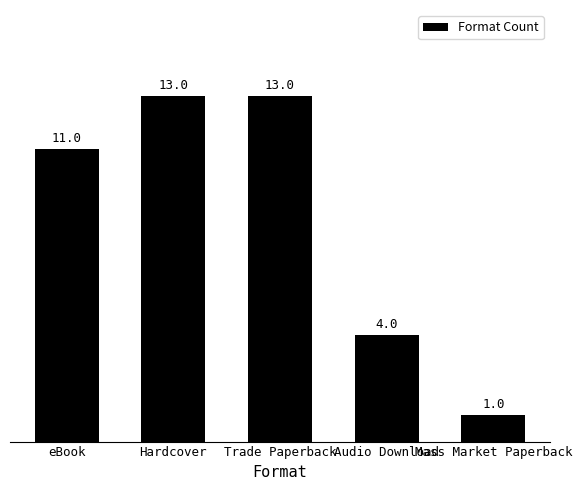

What is the smallest value displayed?

1